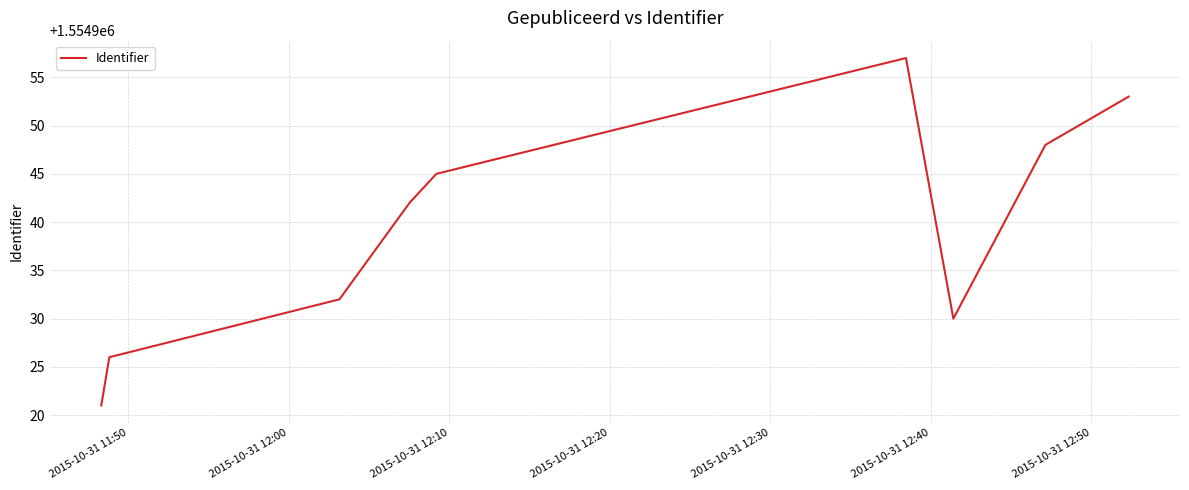

Does the chart have visible grid lines?

Yes